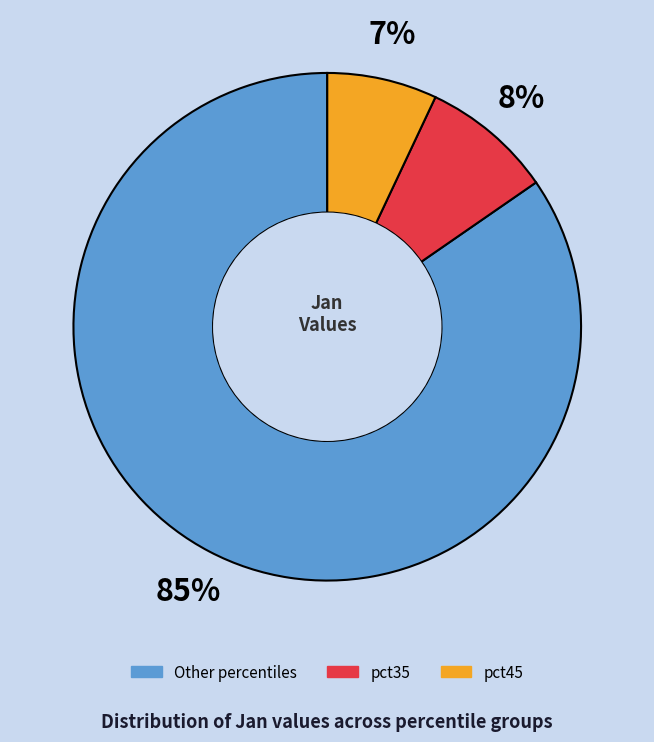

To the nearest percent, what is the difference between the largest and smallest slice percentages?

78%